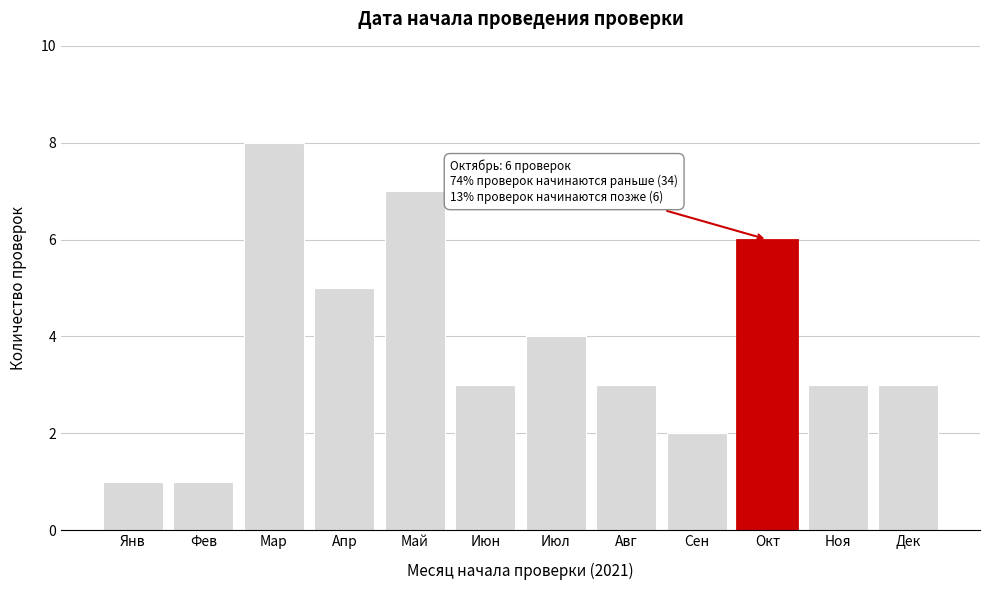

Reading left to right, extract all data points from this chart.

1	1	8	5	7	3	4	3	2	6	3	3